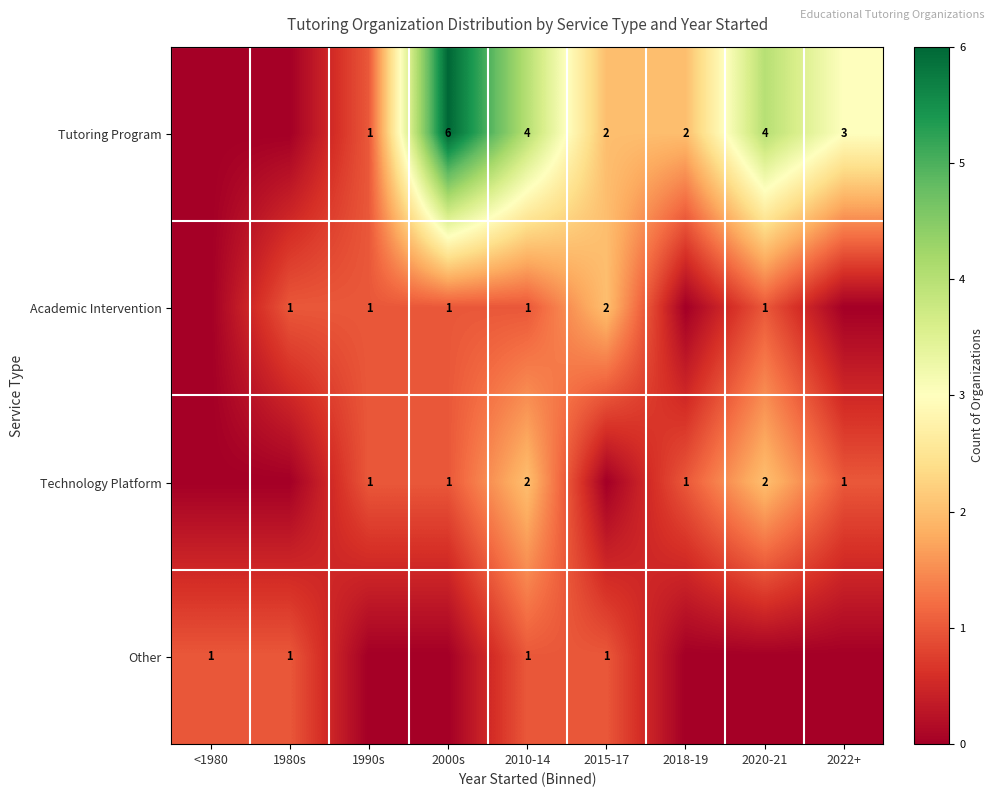

At how many categories does at least one series exceed 0?

9